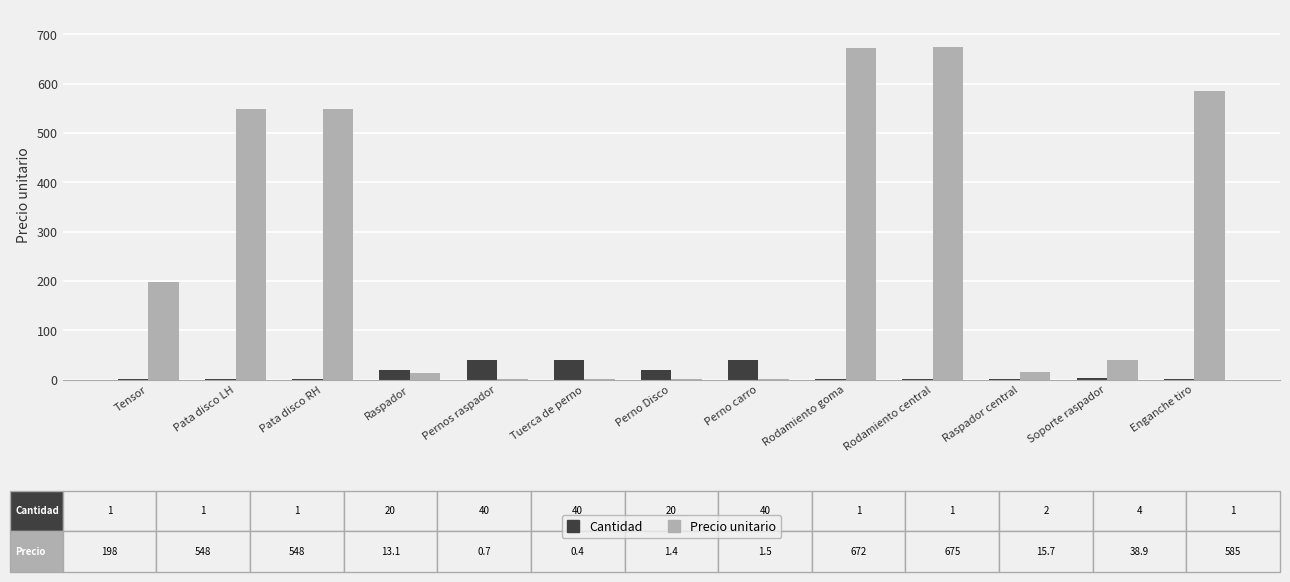

What is the greatest value displayed?

675.0